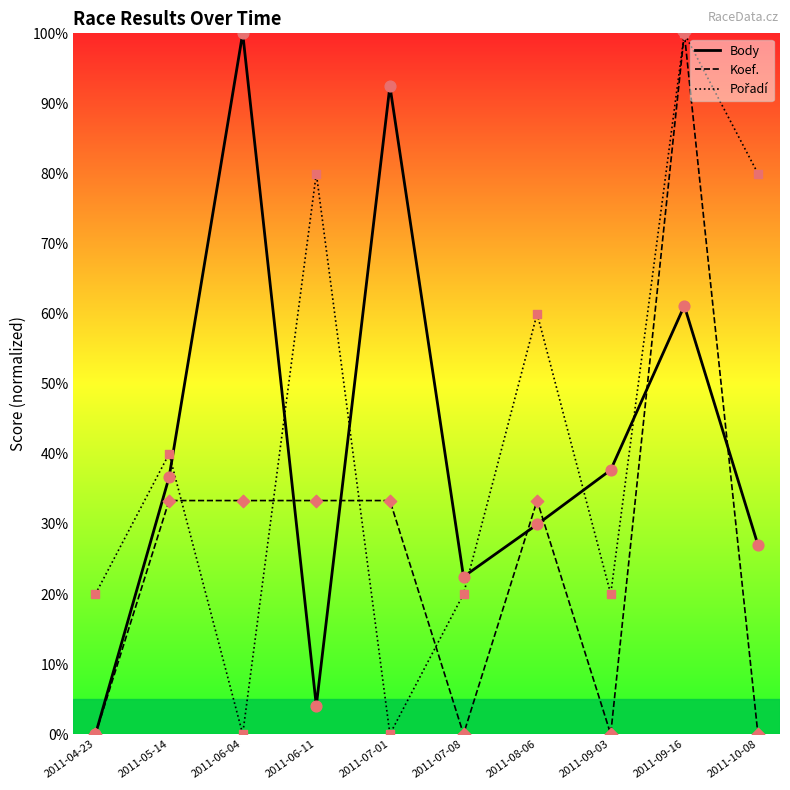

At how many categories does at least one series exceed 79?

5